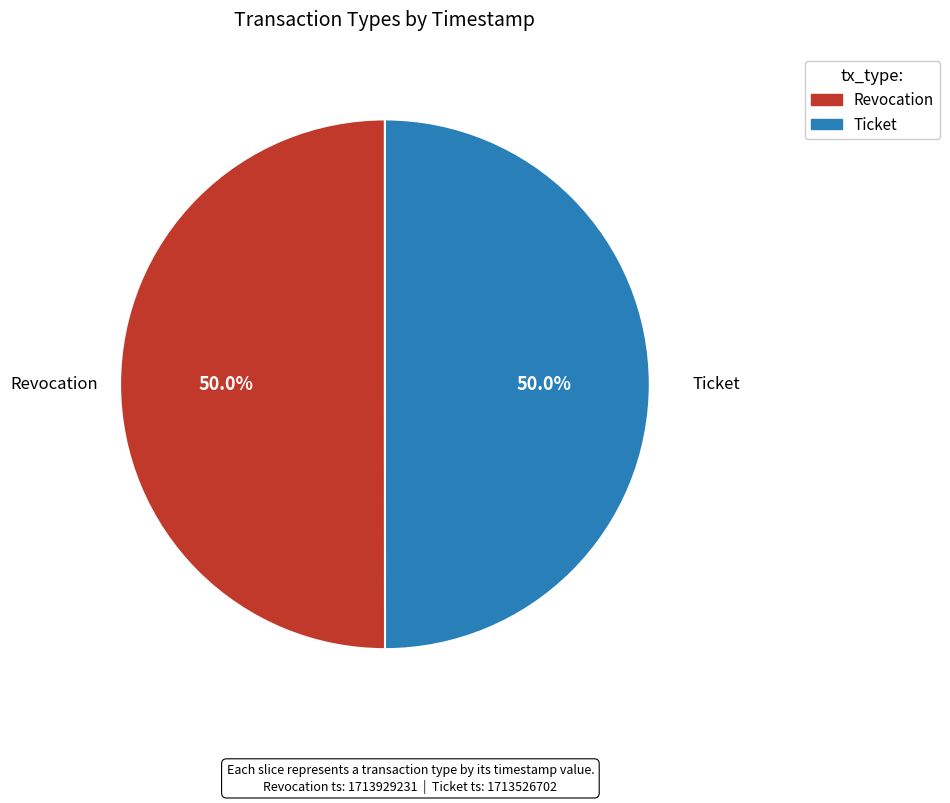

To the nearest percent, what portion does Ticket represent?

50%